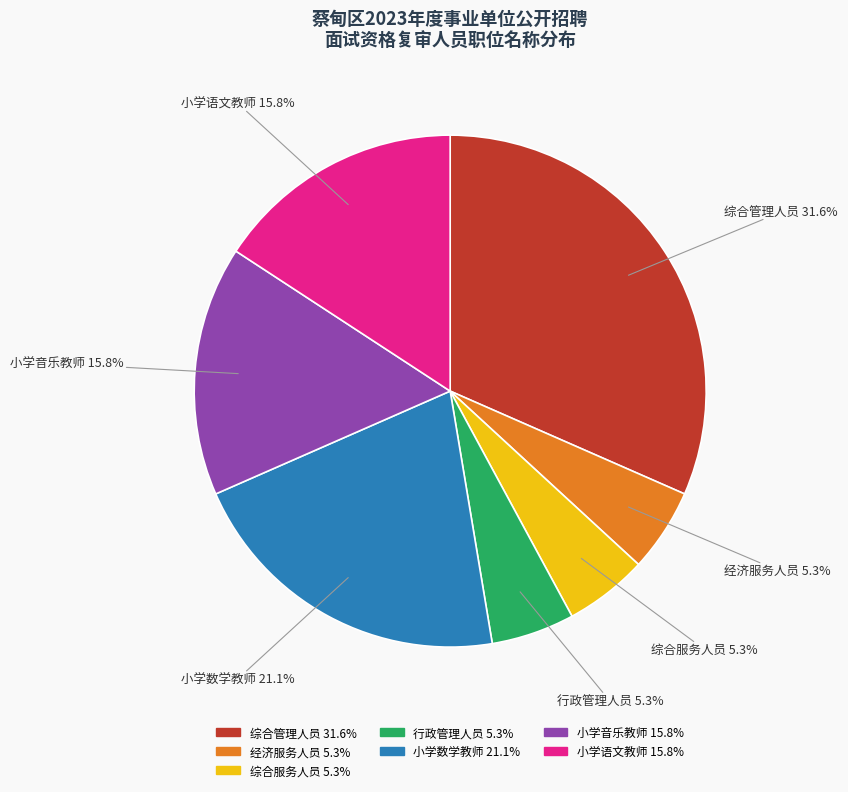

How many slices are in this pie chart?

7